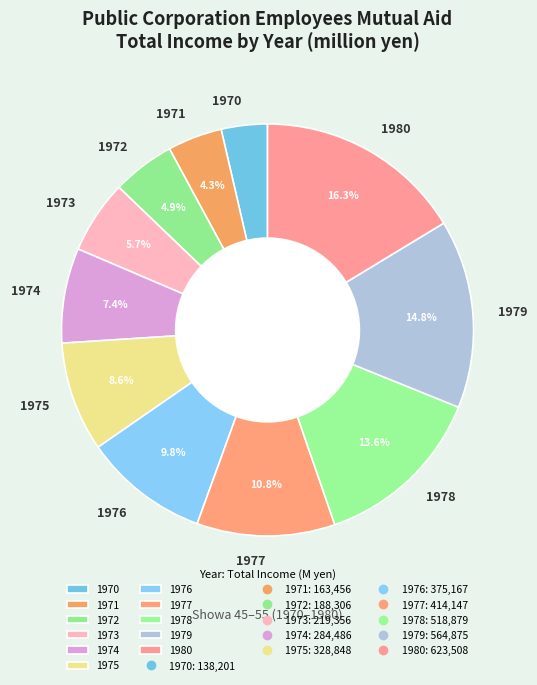

Rank the categories by value from highest to lowest.

1980, 1979, 1978, 1977, 1976, 1975, 1974, 1973, 1972, 1971, 1970